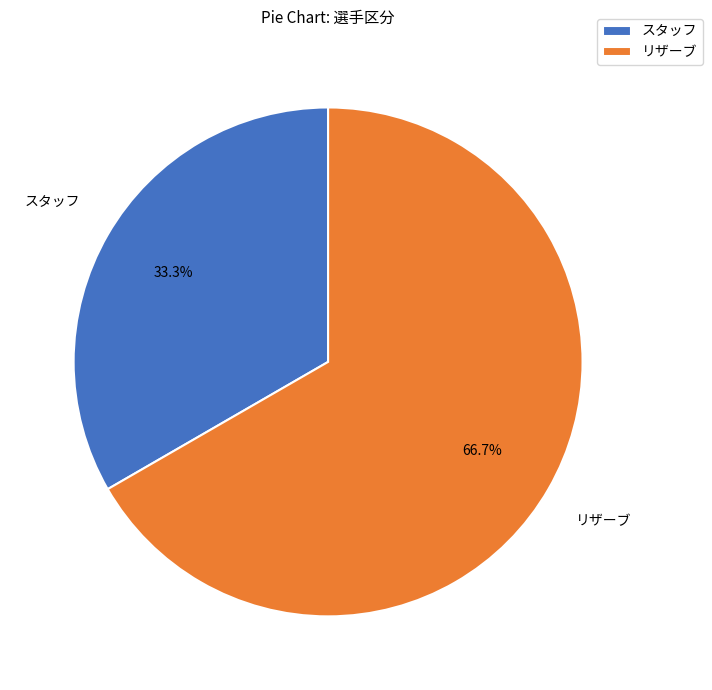

Approximately how many times larger is the value at リザーブ compared to スタッフ?

2.0